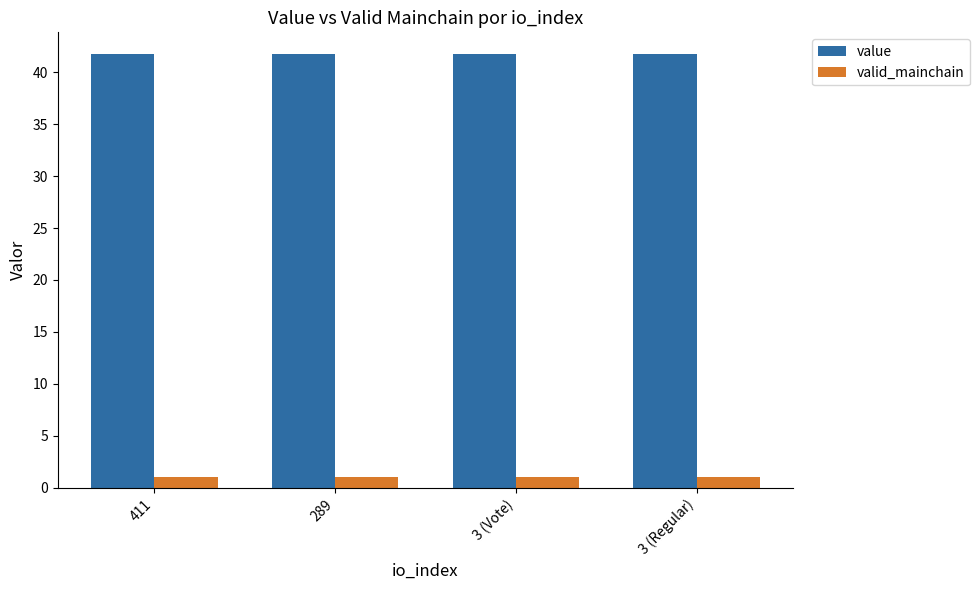

What position from the right is 289?

3